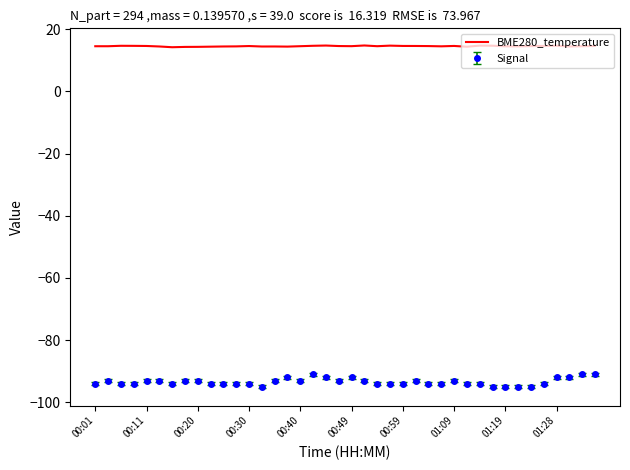

True or false: BME280_temperature and Signal cross at least once.

False